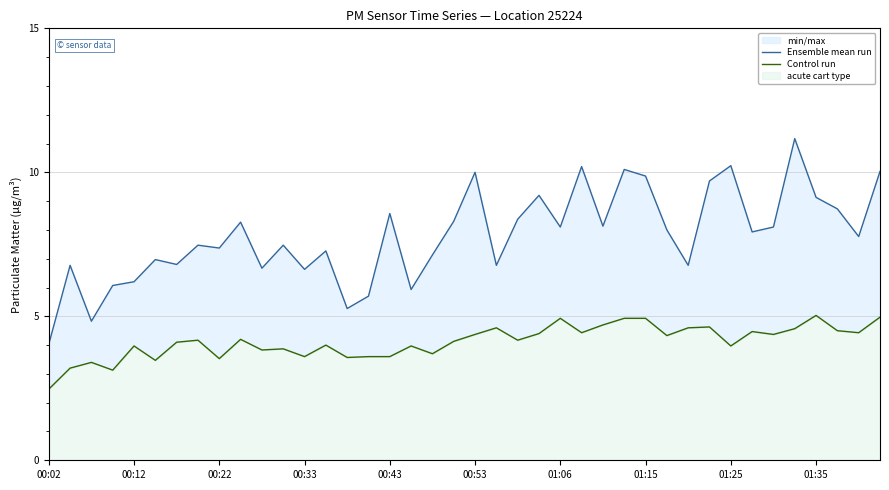

True or false: Control run and Ensemble mean run cross at least once.

False